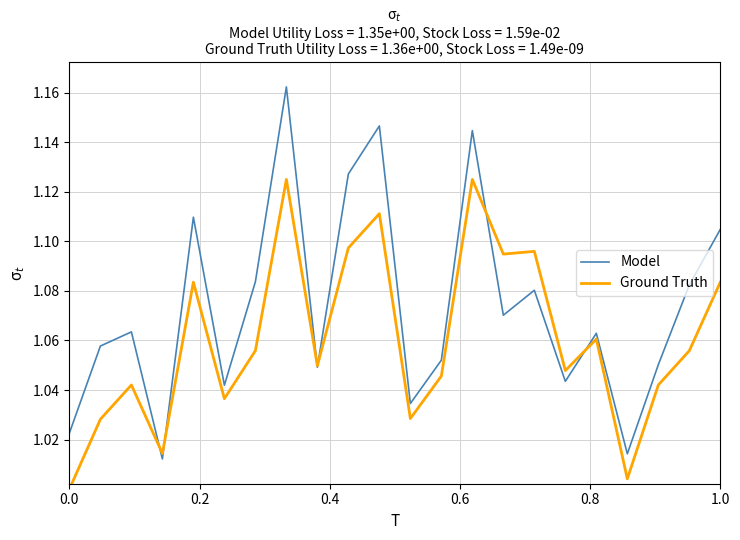

After their last crossing, which series has the higher values: Ground Truth or Model?

Model